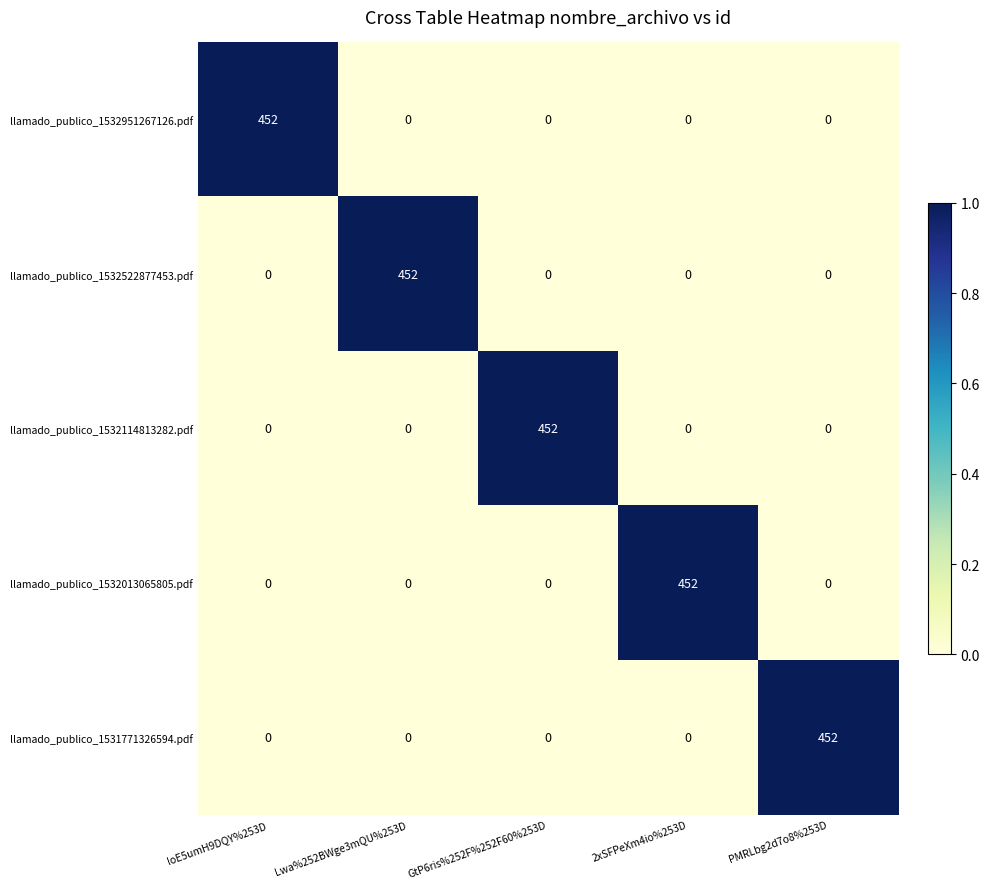

What is the highest value of the llamado_publico_1532522877453.pdf series?

452